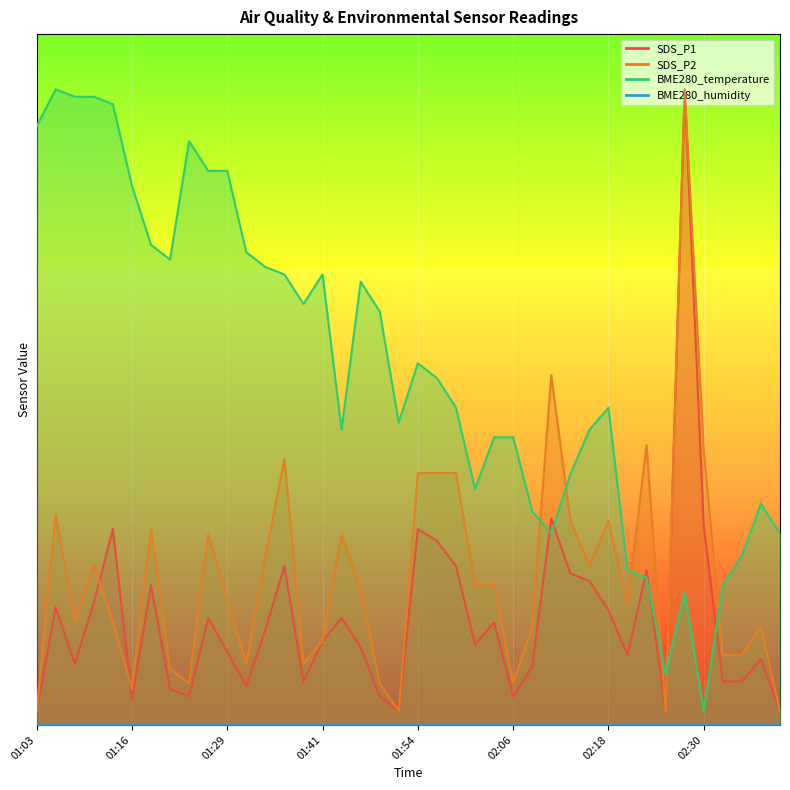

Between which two adjacent categories do BME280_temperature and SDS_P2 first intersect?

02:08 and 02:11